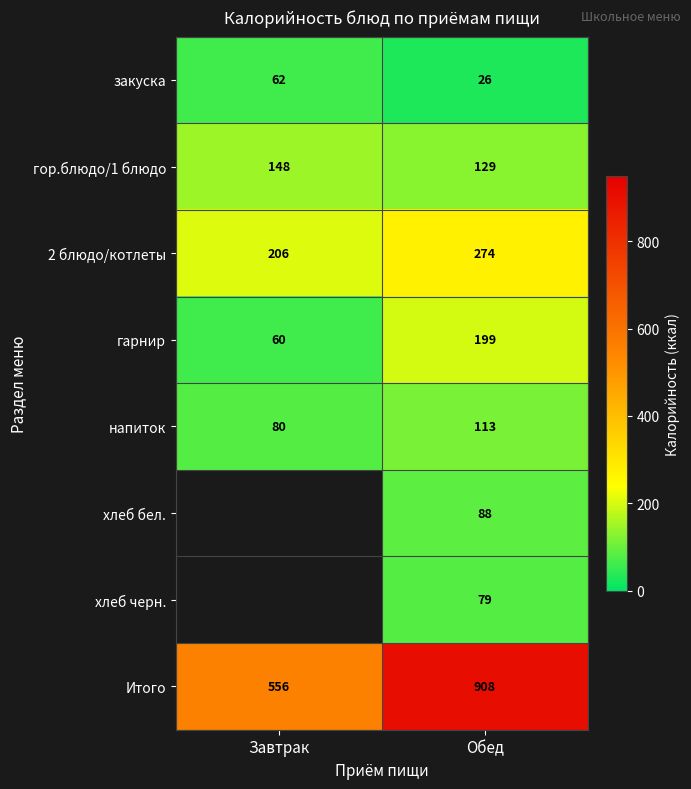

What is the sum of the Итого values at Завтрак and Обед?

1464